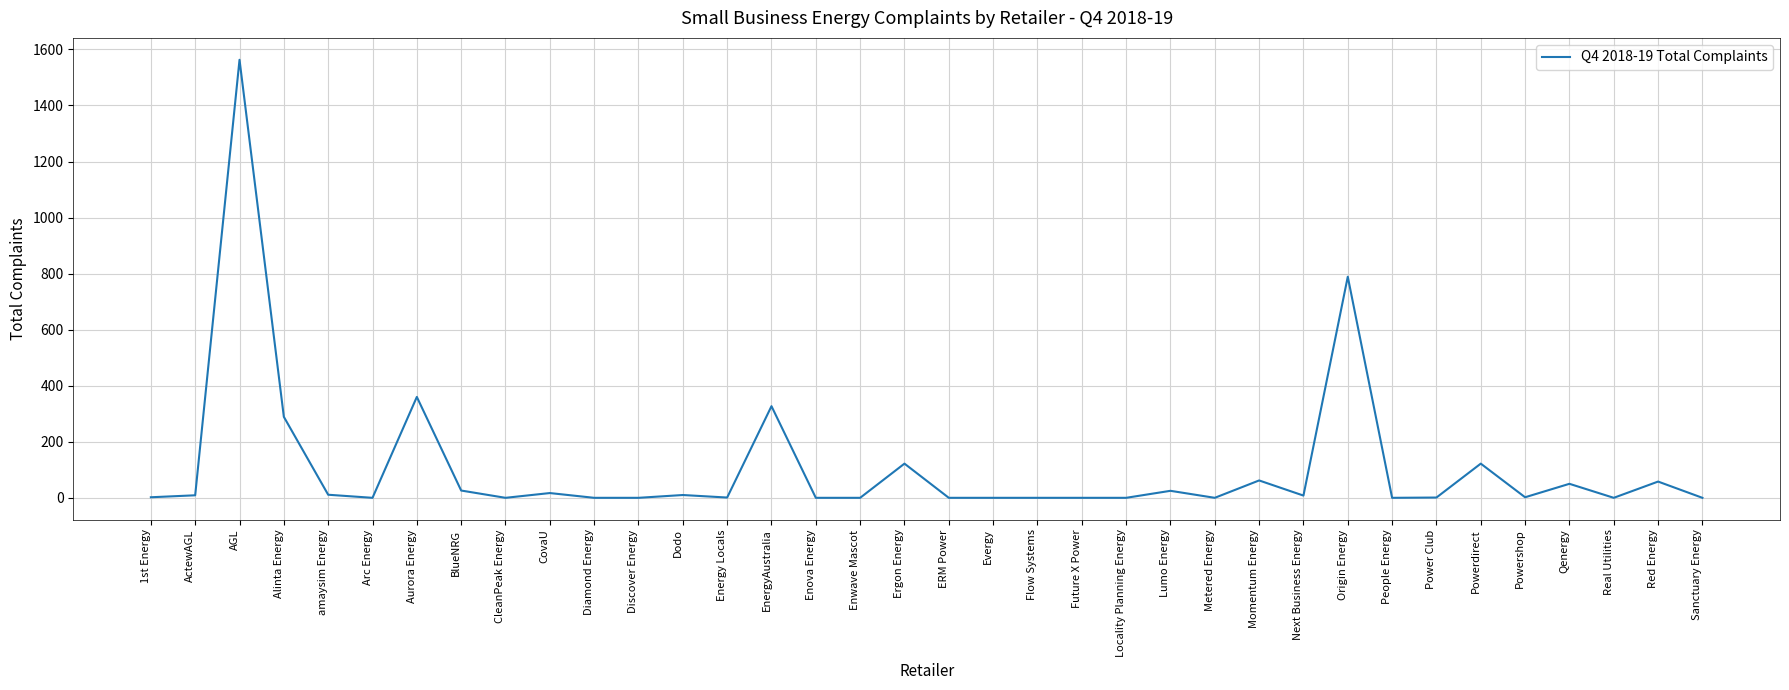

Approximately how many times larger is the value at Momentum Energy compared to Qenergy?

1.2